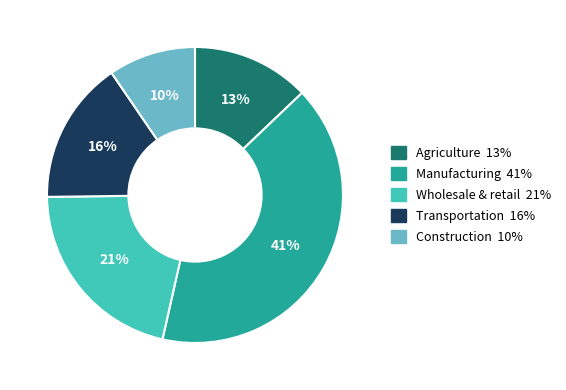

To the nearest percent, what is the combined percentage of Agriculture and Transportation?

29%